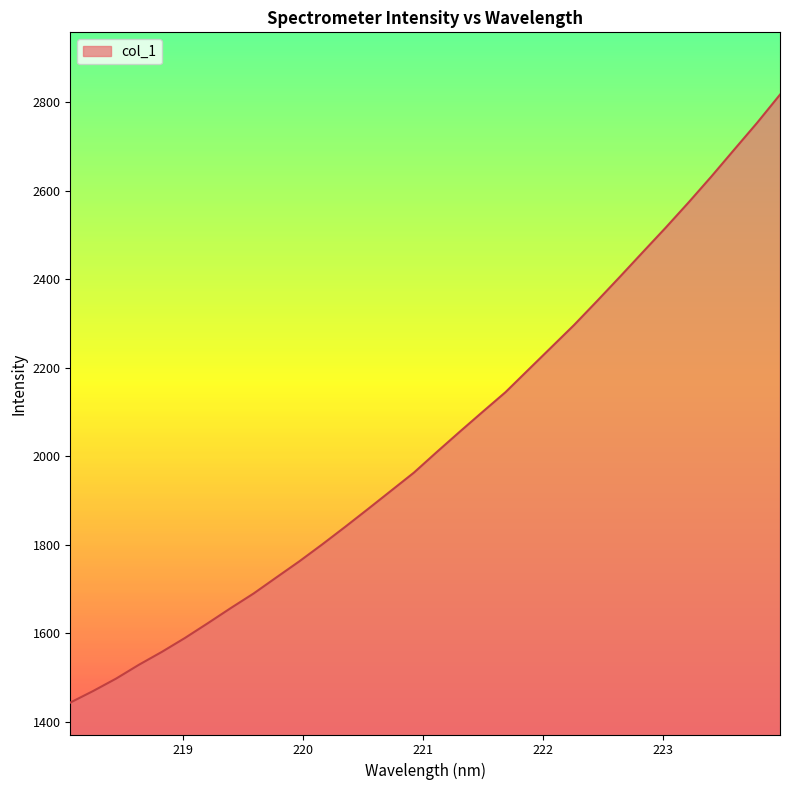

What is the minimum value shown in the chart?

1442.8